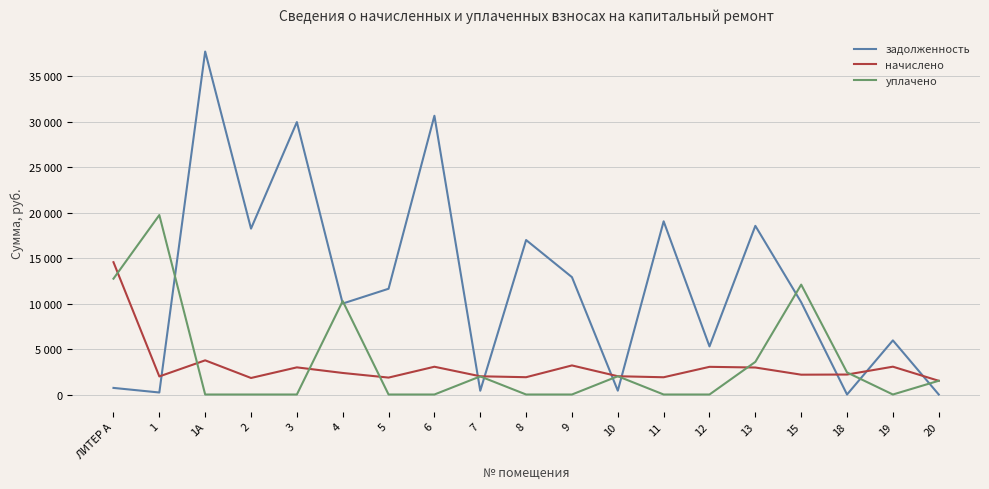

Which category has the lowest value in the начислено series?

20